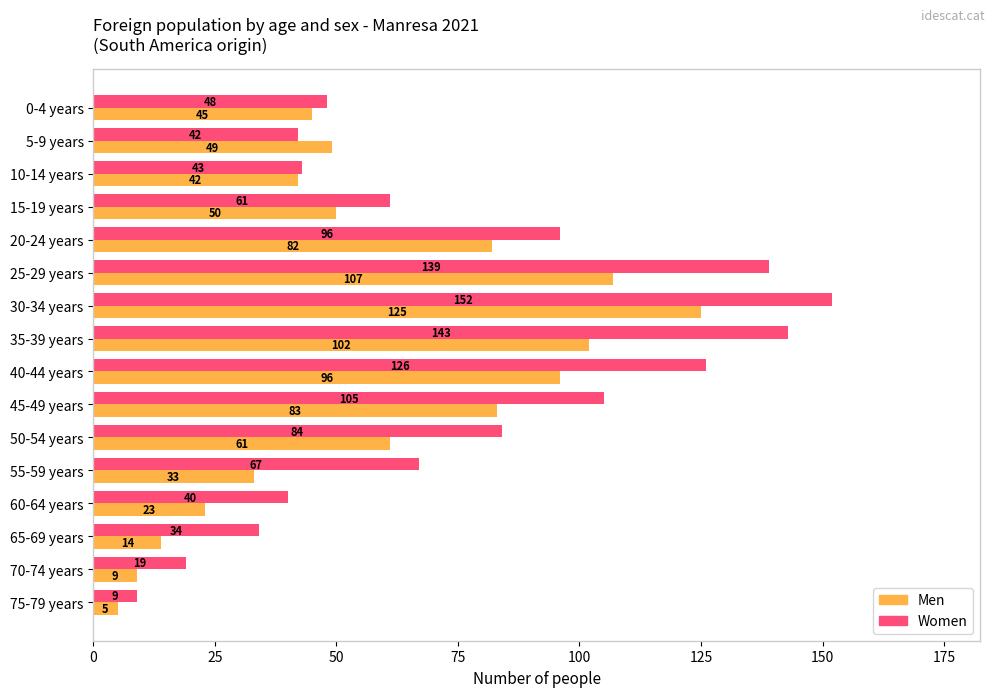

How many categories are shown in the chart?

16